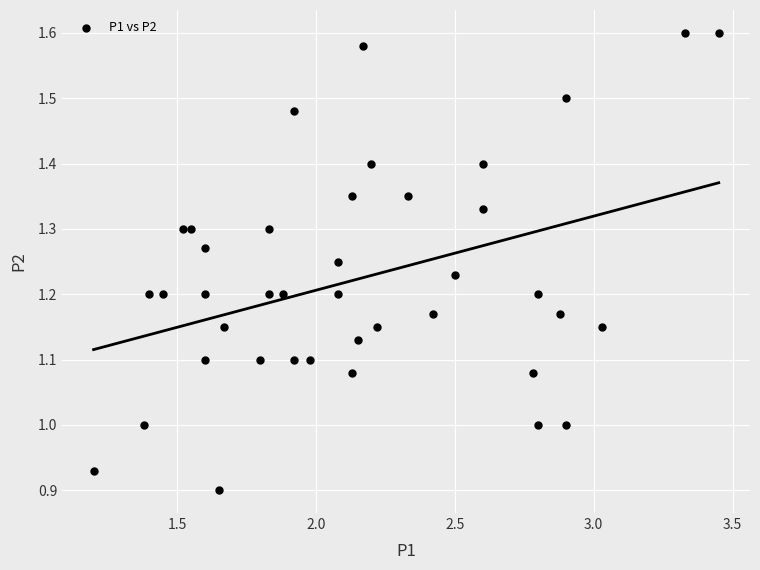

What is the range of Y values (max minus min)?

0.7